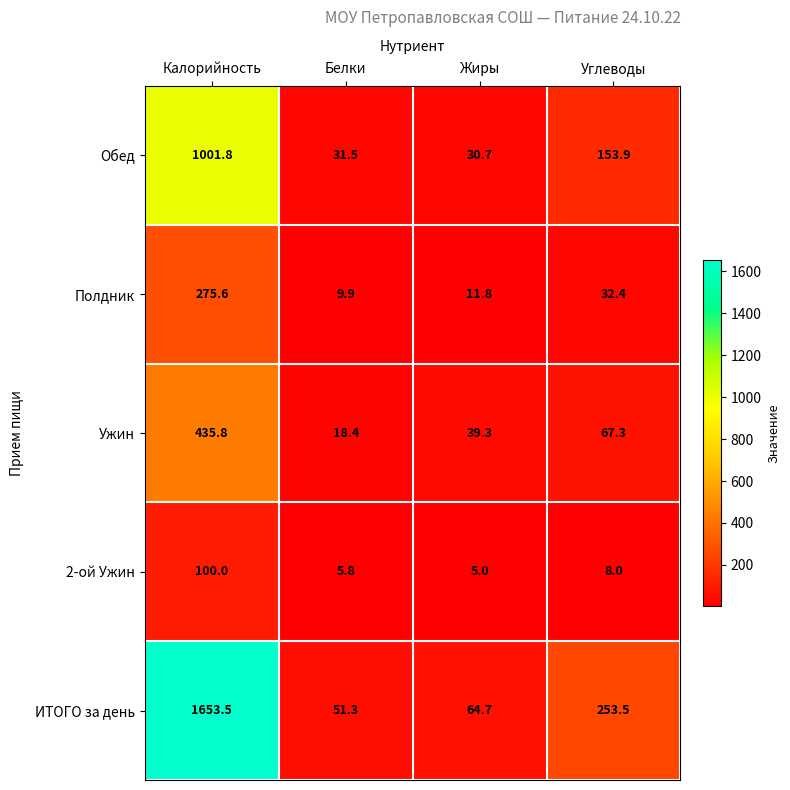

What is the spread (max minus min) of values at Жиры?

59.7